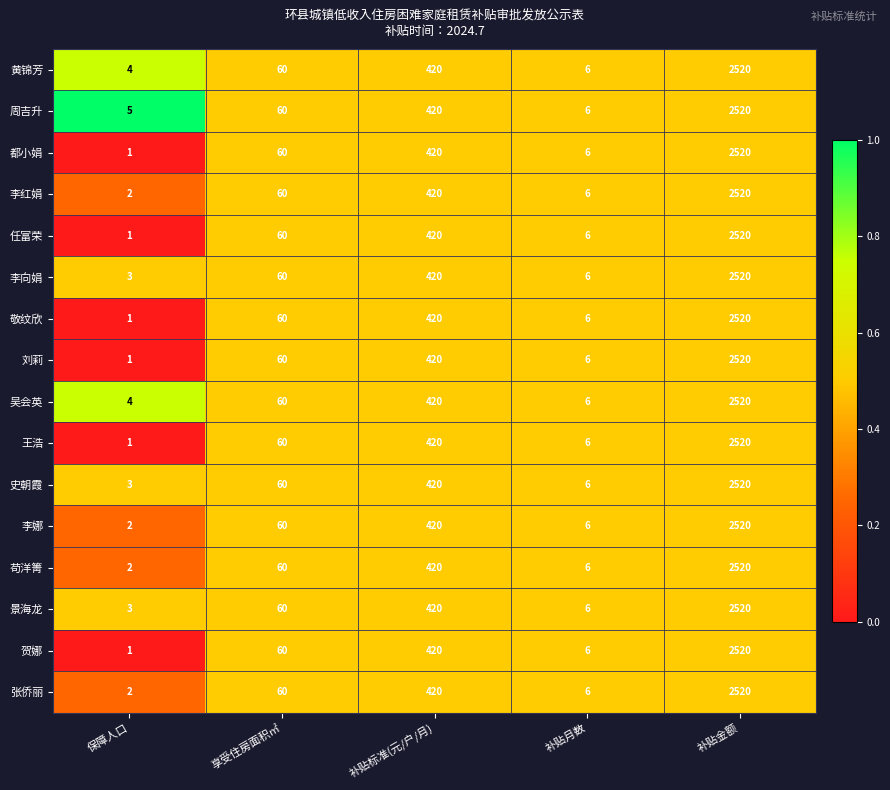

Which label corresponds to the smallest value in the chart?

保障人口